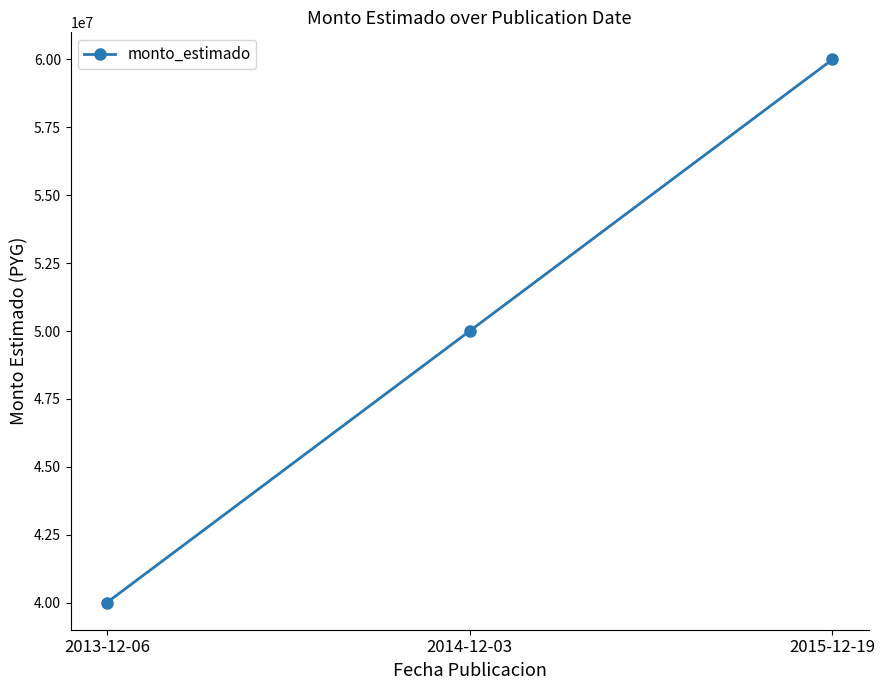

Which has a higher value, 2014-12-03 or 2015-12-19?

2015-12-19